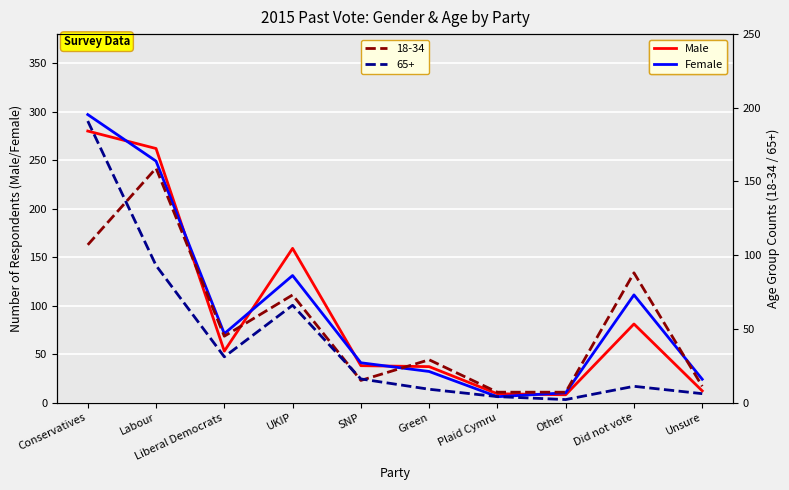

The Male series shows 13 at Plaid Cymru. True or false?

False